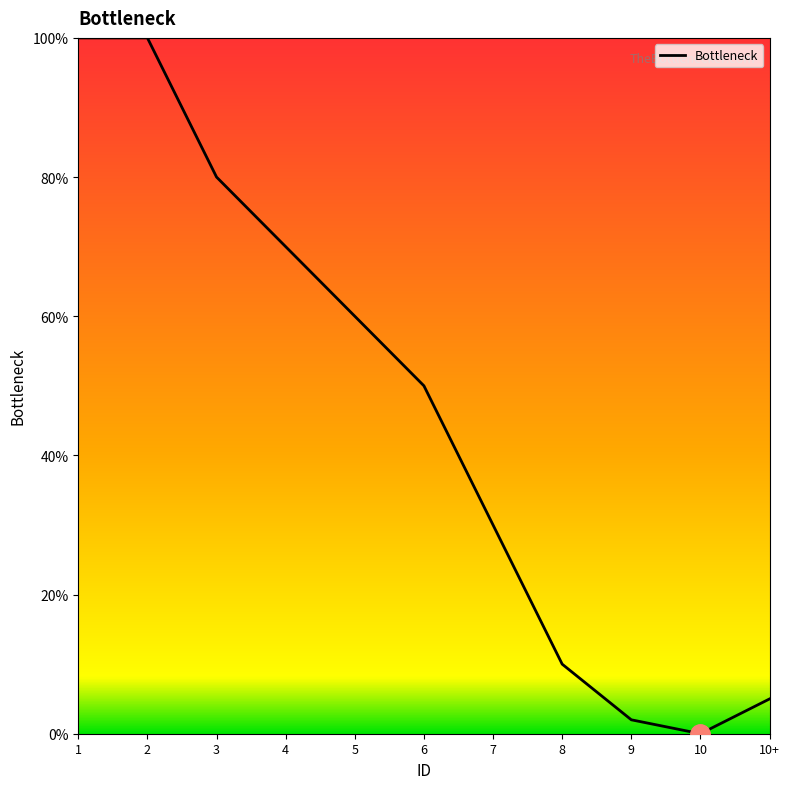

Is this an area chart (filled region under the line)?

No